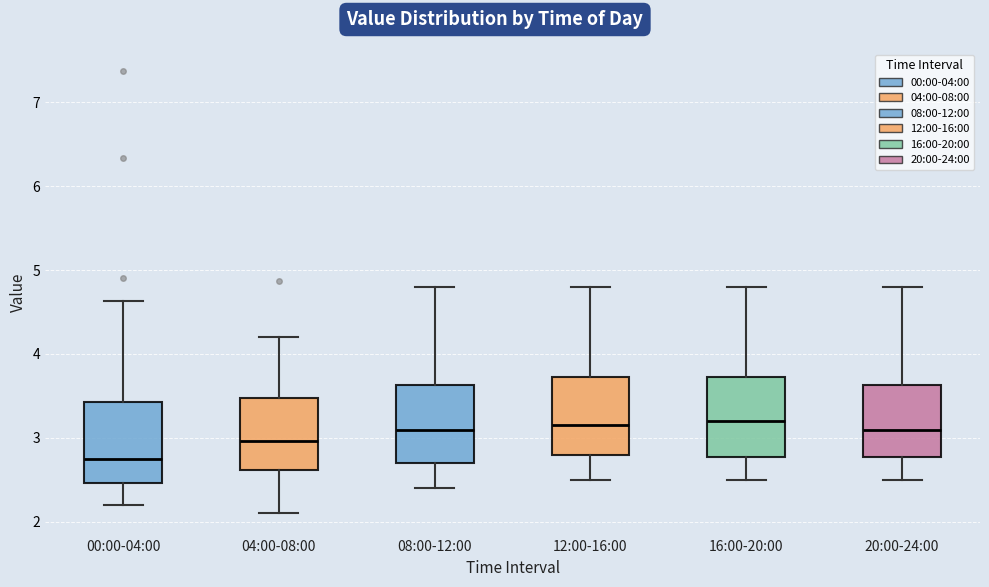

Where is the upper edge of the box for 00:00-04:00 on the y-axis? The values are not printed on the chart, so give them approximately, as read against the axis.

3.4